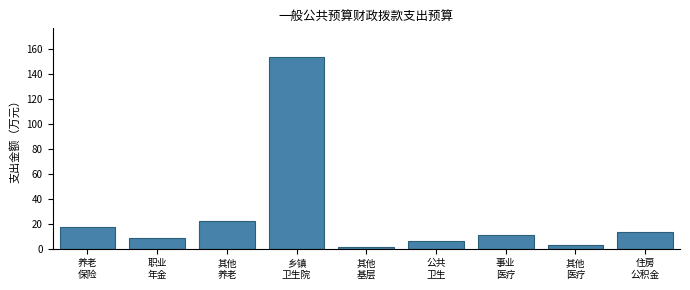

Reading left to right, list all the values displayed in this chart.

17.6	8.8	22.4	153.9	1.0	6.0	11.0	3.1	13.2